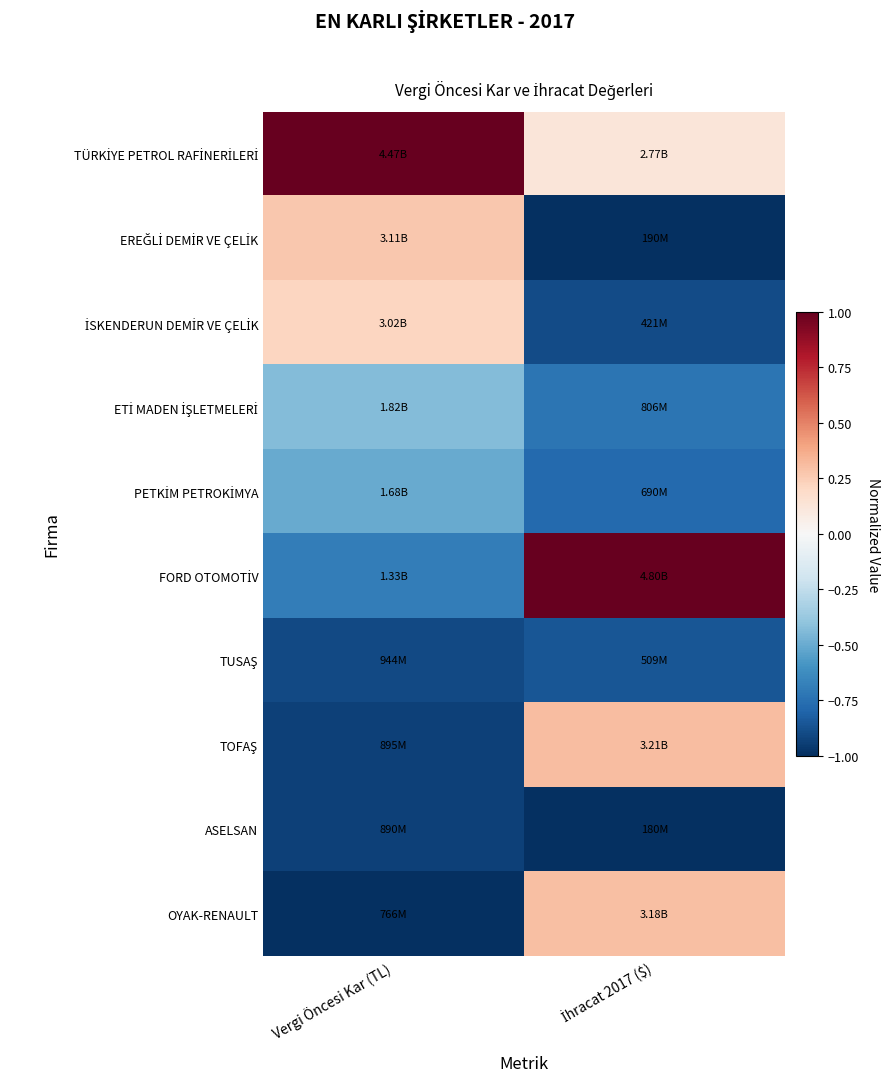

What is the total value across all series at İhracat 2017 ($)?

-3.5